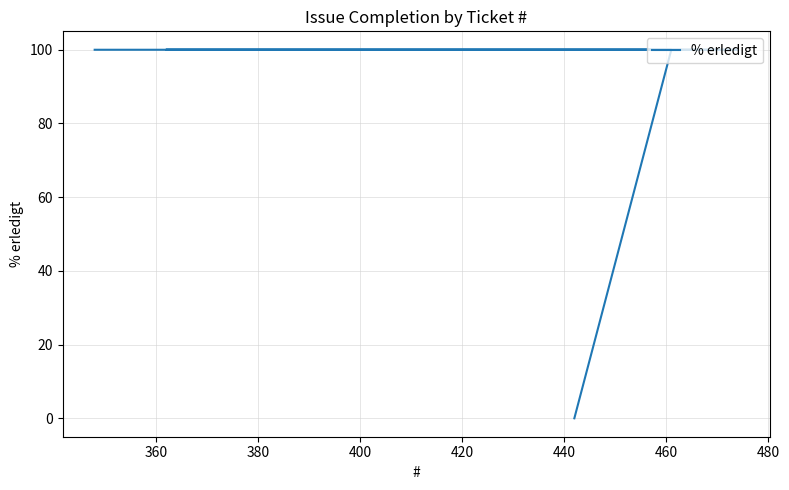

What is the sum of all values?

1400